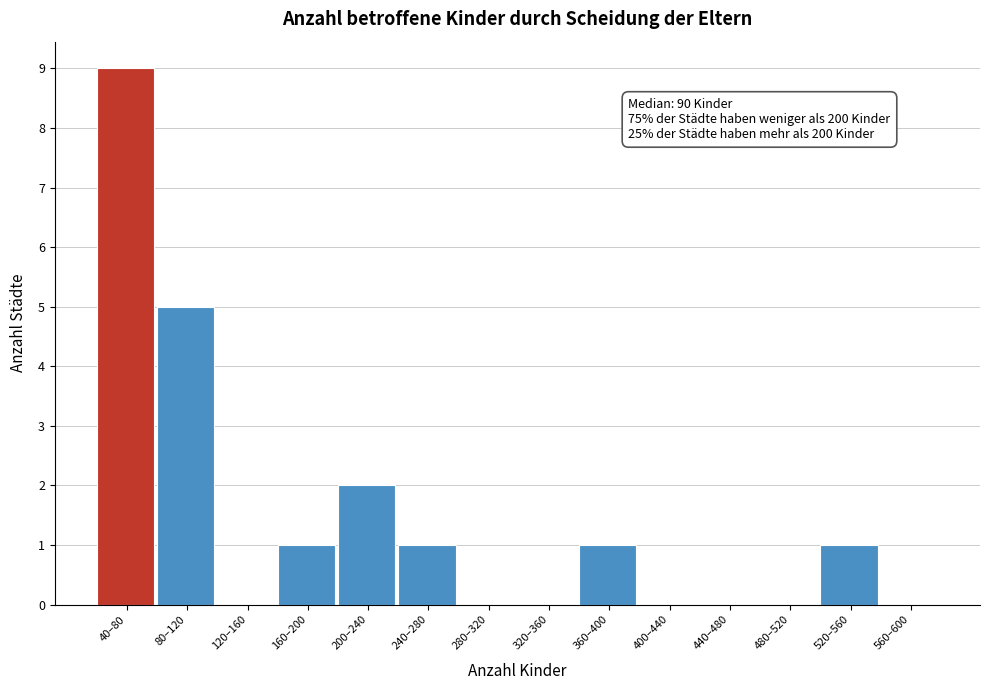

Reading right to left, list all the values displayed in this chart.

560–600=0	520–560=1	480–520=0	440–480=0	400–440=0	360–400=1	320–360=0	280–320=0	240–280=1	200–240=2	160–200=1	120–160=0	80–120=5	40–80=9